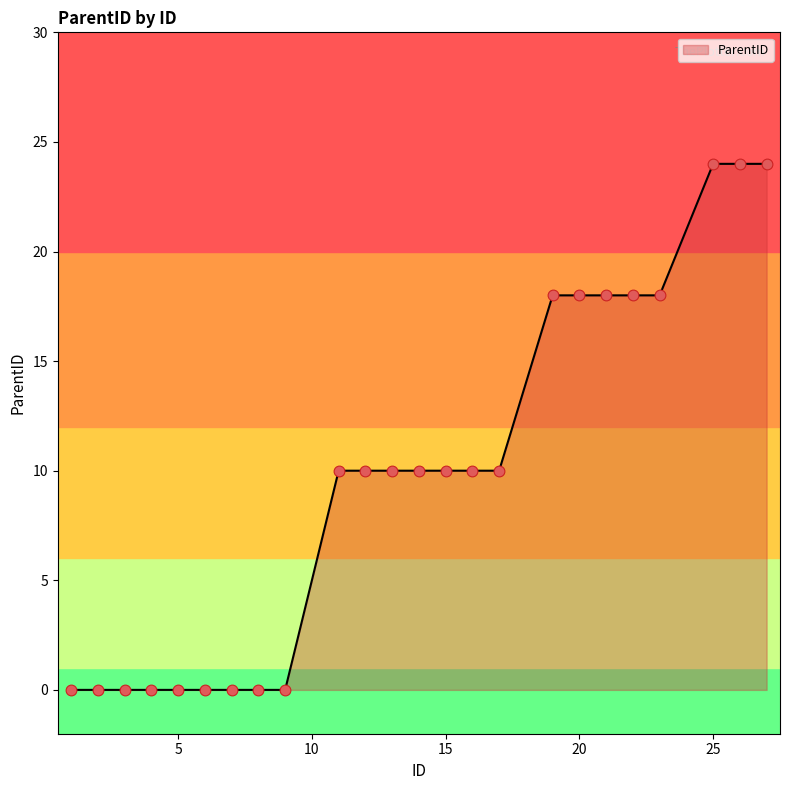

What is the greatest value displayed?

24